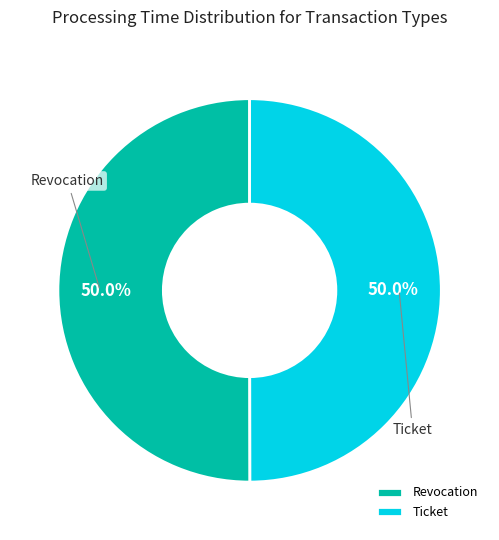

What percentage do Ticket and Revocation together represent?

100.0%